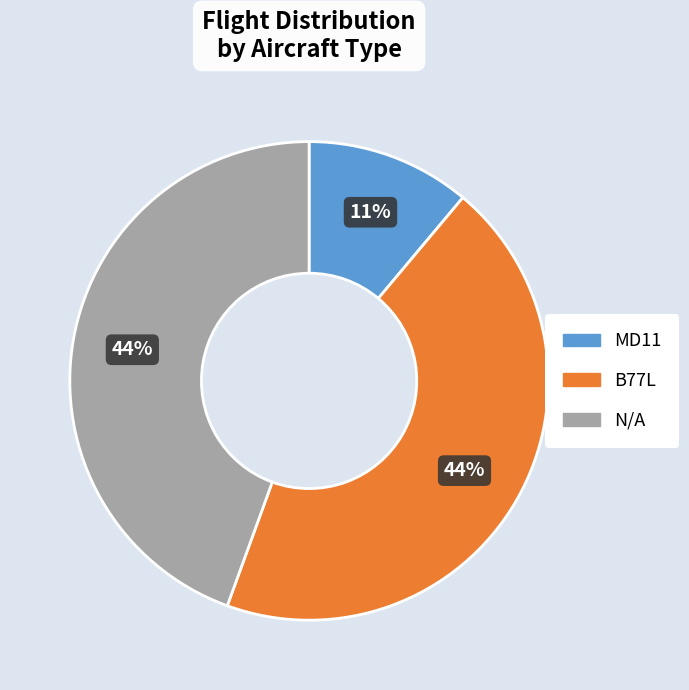

To the nearest percent, what is the average slice percentage?

33%